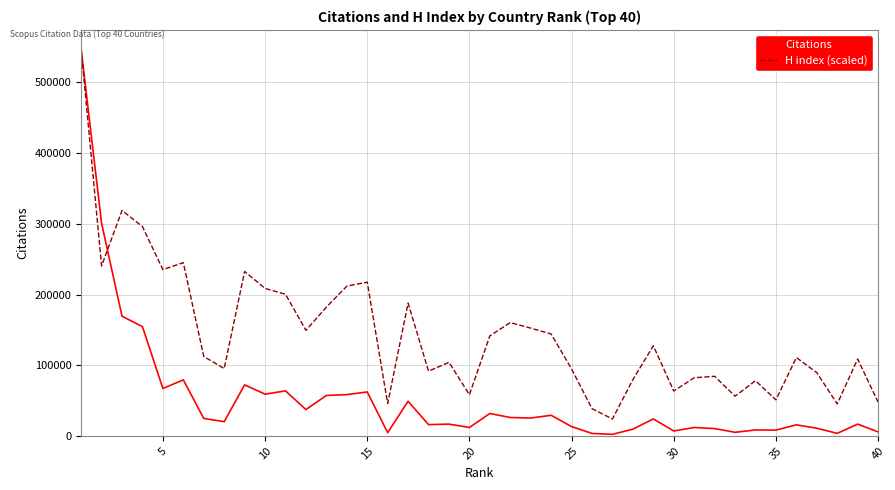

True or false: H index (scaled) and Citations cross at least once.

True